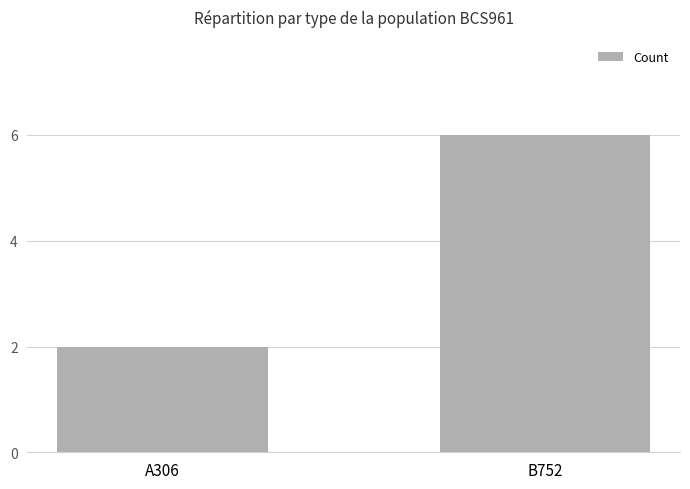

List the labels in order of value, smallest first.

A306, B752